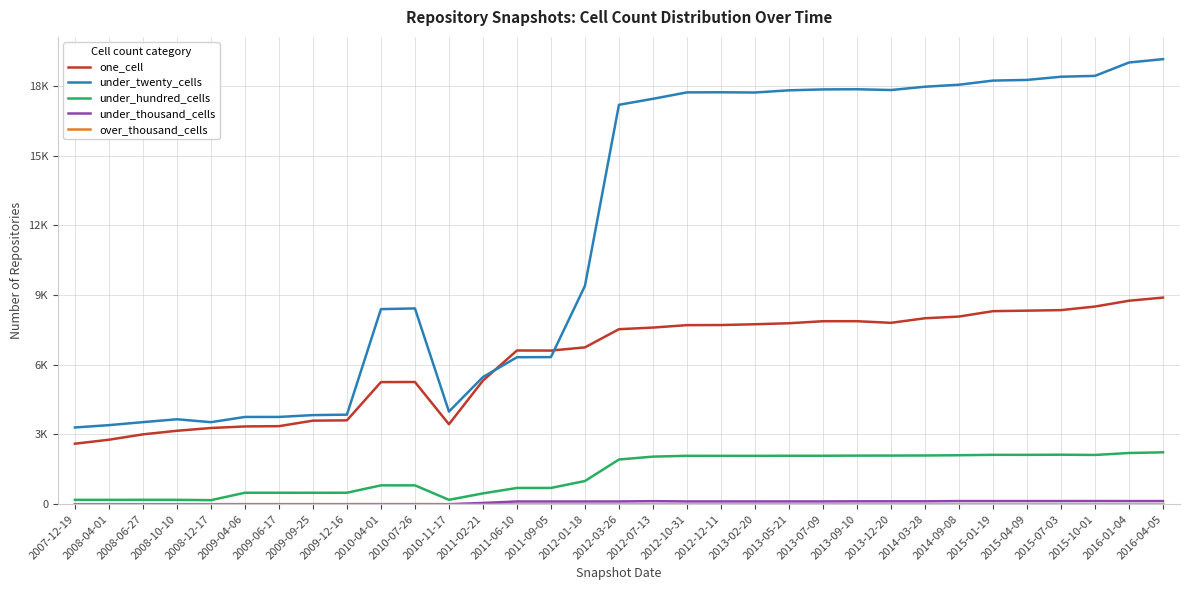

Does the chart display data point markers on the line(s)?

No